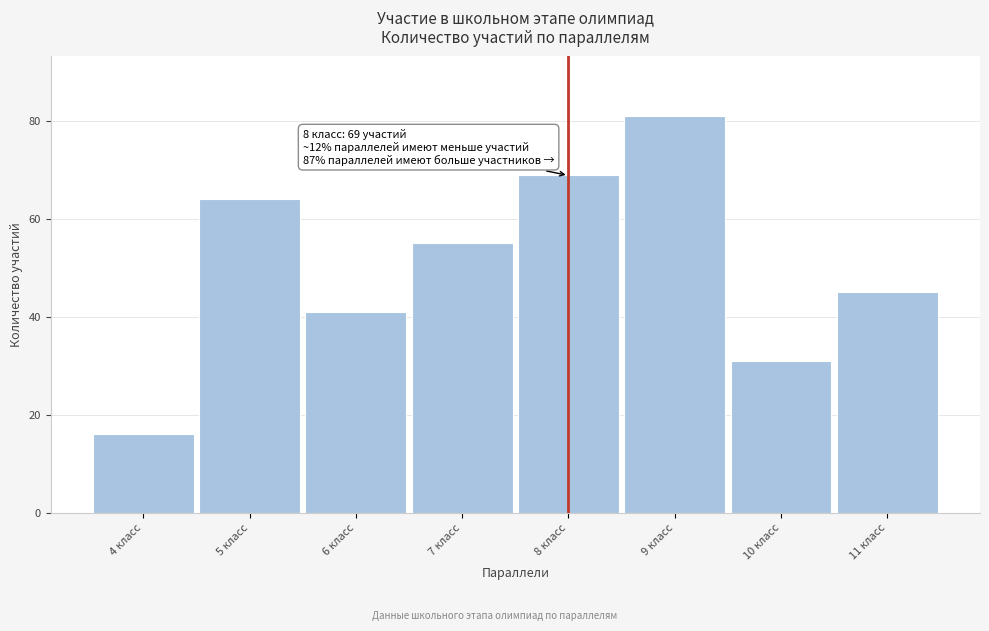

Reading left to right, list all the values displayed in this chart.

4 класс=16	5 класс=64	6 класс=41	7 класс=55	8 класс=69	9 класс=81	10 класс=31	11 класс=45